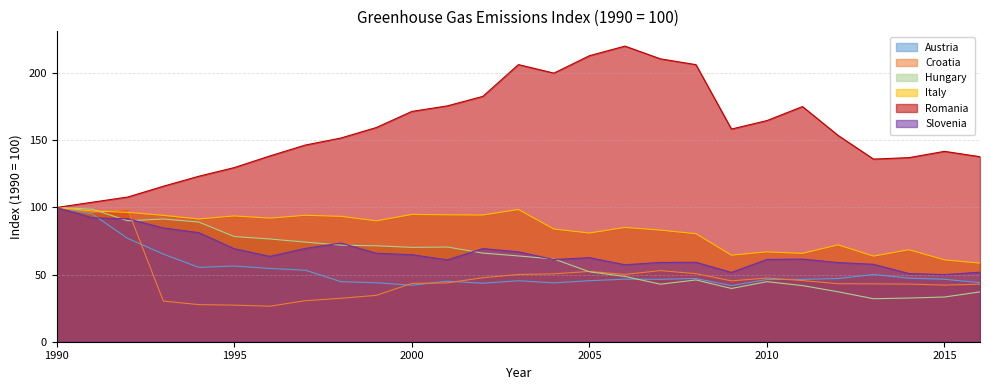

List the series in order of their peak value, highest first.

Romania, Austria, Croatia, Hungary, Italy, Slovenia